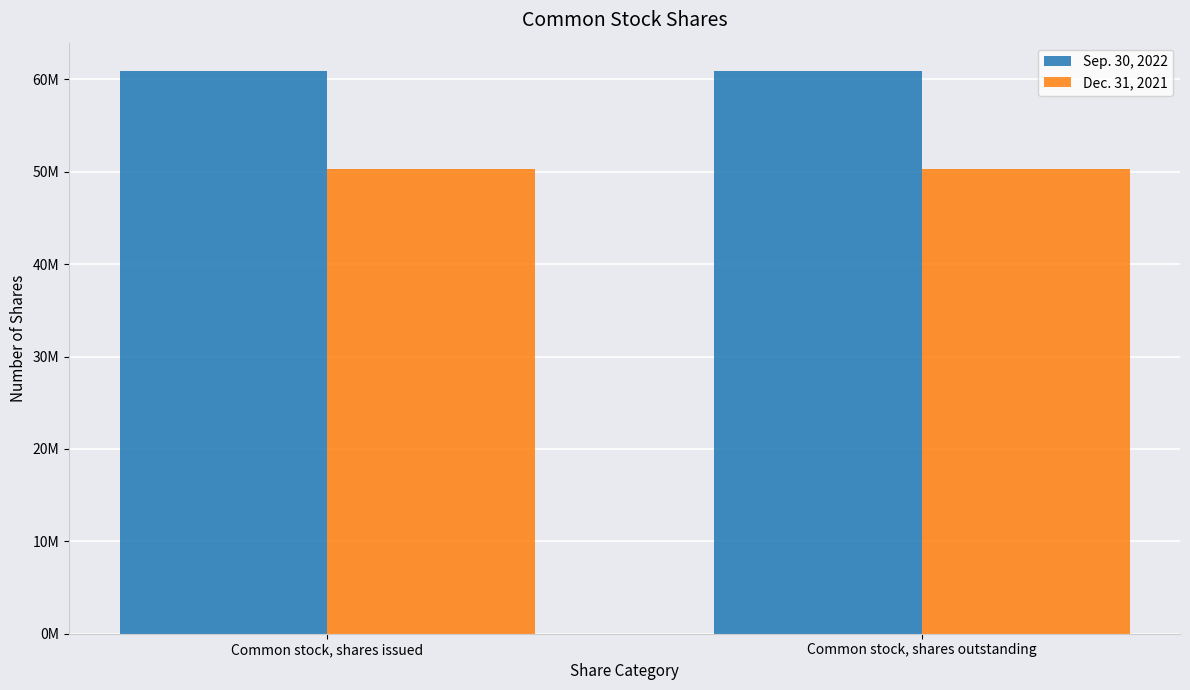

Is the value of Sep. 30, 2022 at Common stock, shares issued greater than the value of Dec. 31, 2021 at Common stock, shares issued?

Yes